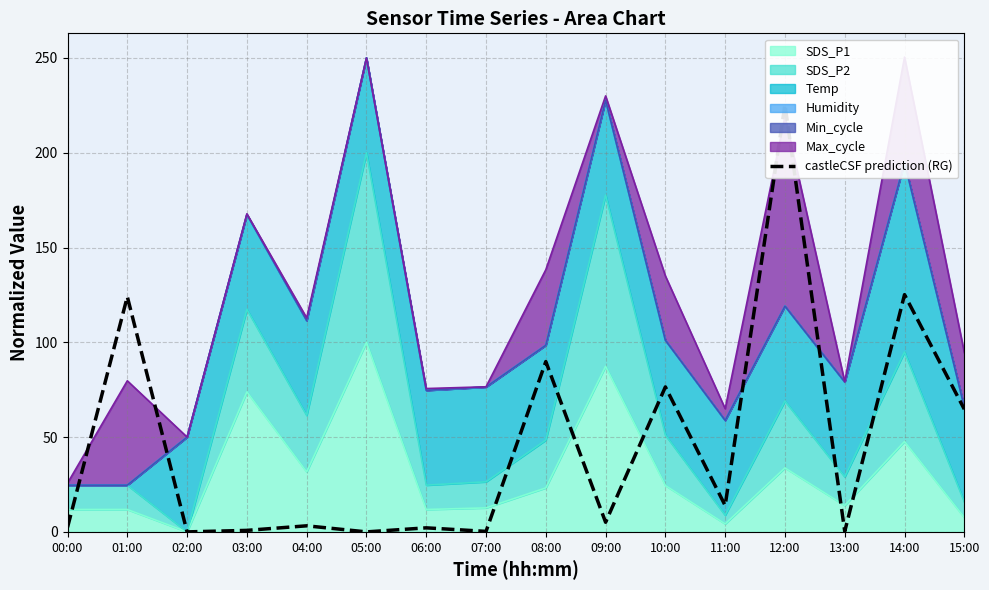

The SDS_P1 series shows 31.6 at 04:00. True or false?

True